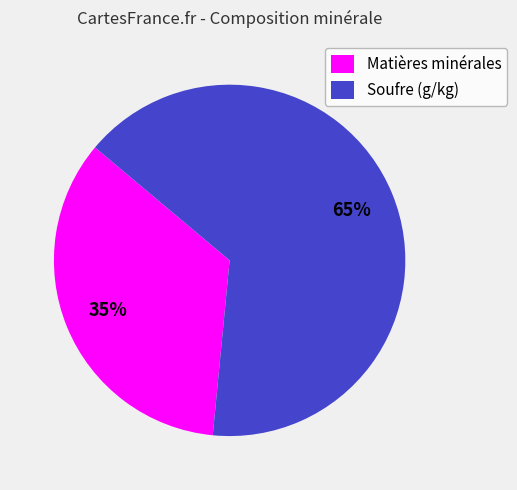

Rank the categories by value from highest to lowest.

Soufre (g/kg), Matières minérales